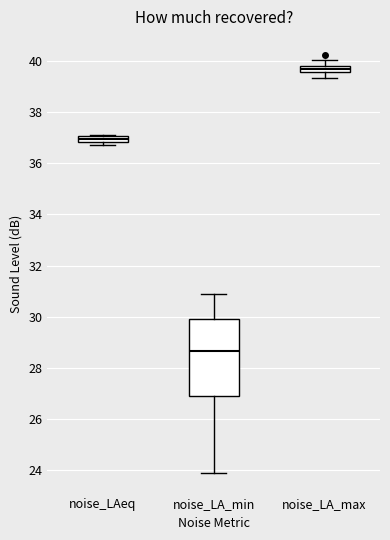

Which box is the tallest, from its lower edge to its upper edge?

noise_LA_min